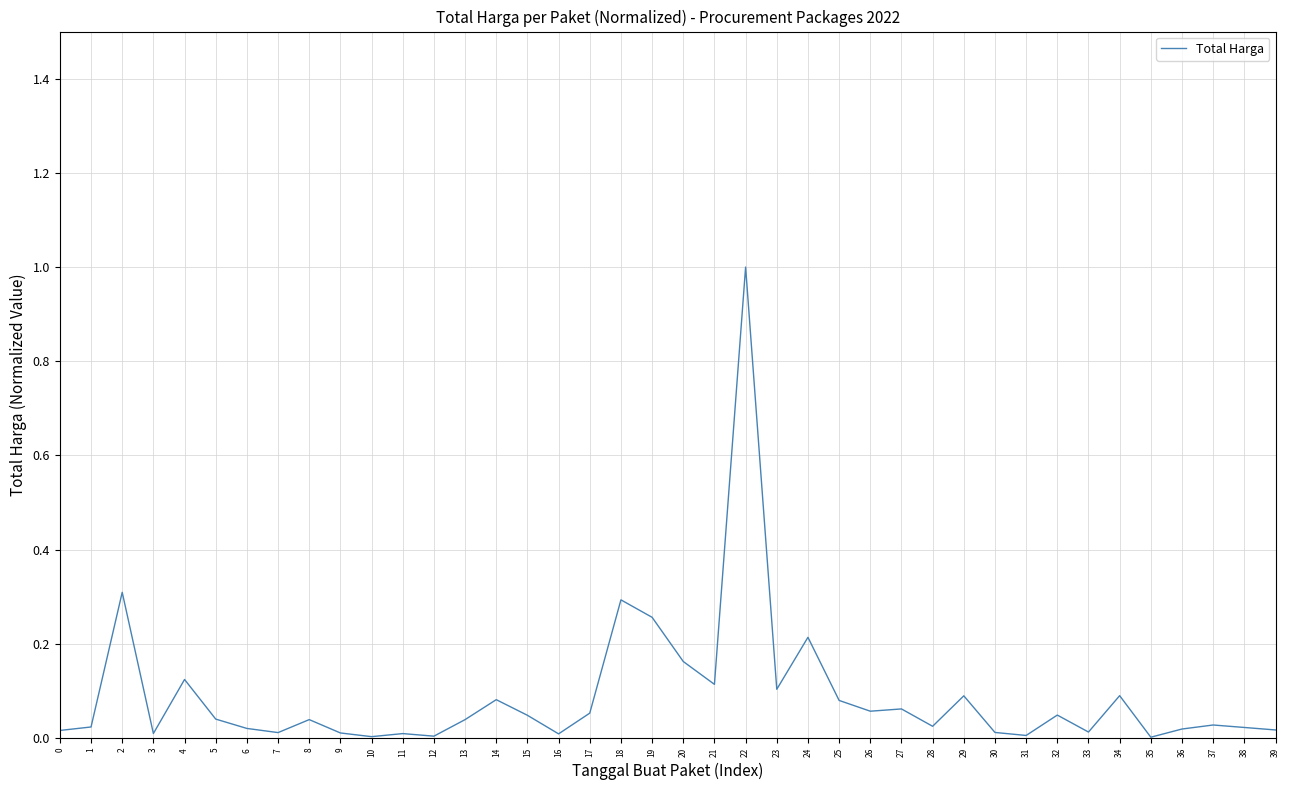

What is the greatest value displayed?

1.0